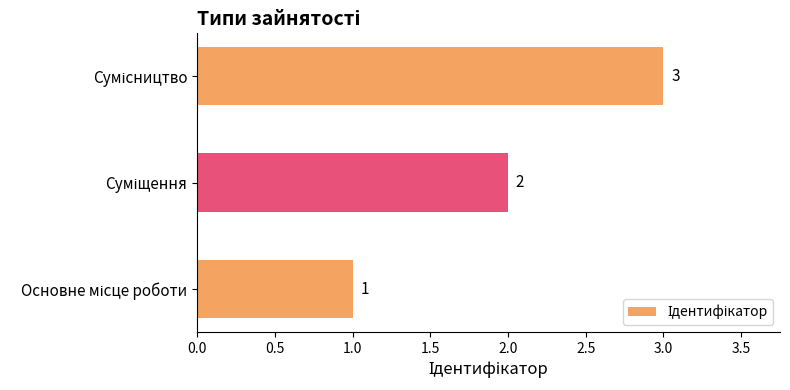

What is the sum of all values?

6